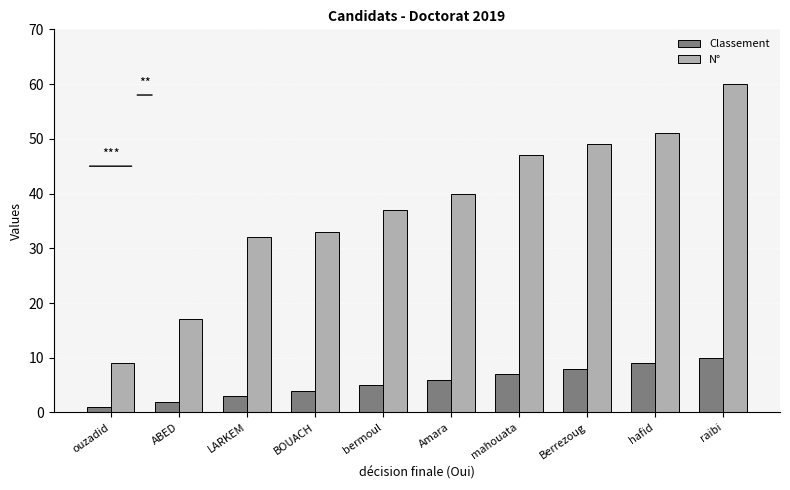

At which category does the chart reach its minimum across all series?

ouzadid